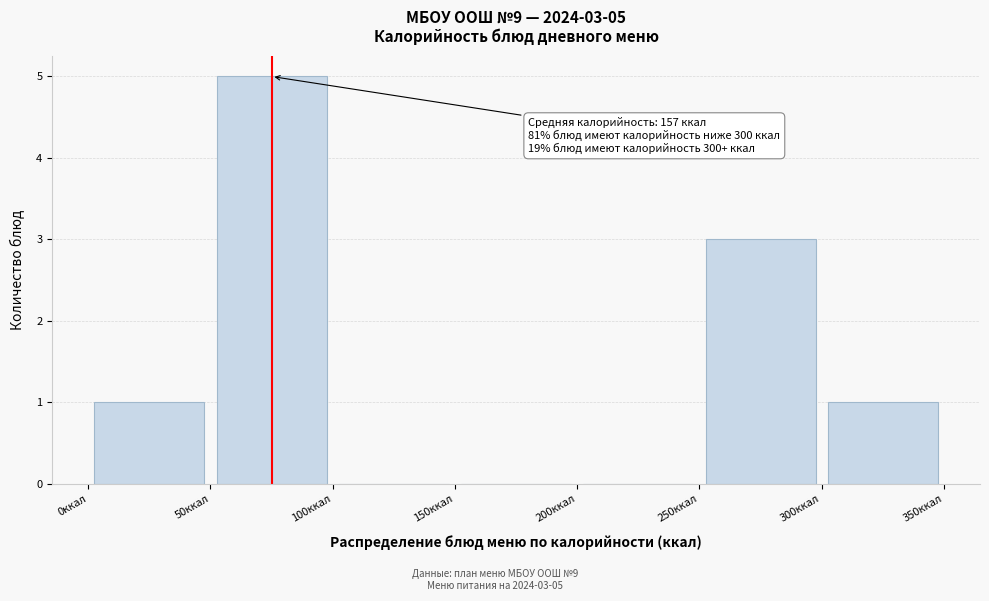

Which range on the x-axis has the tallest bar?

50 to 100